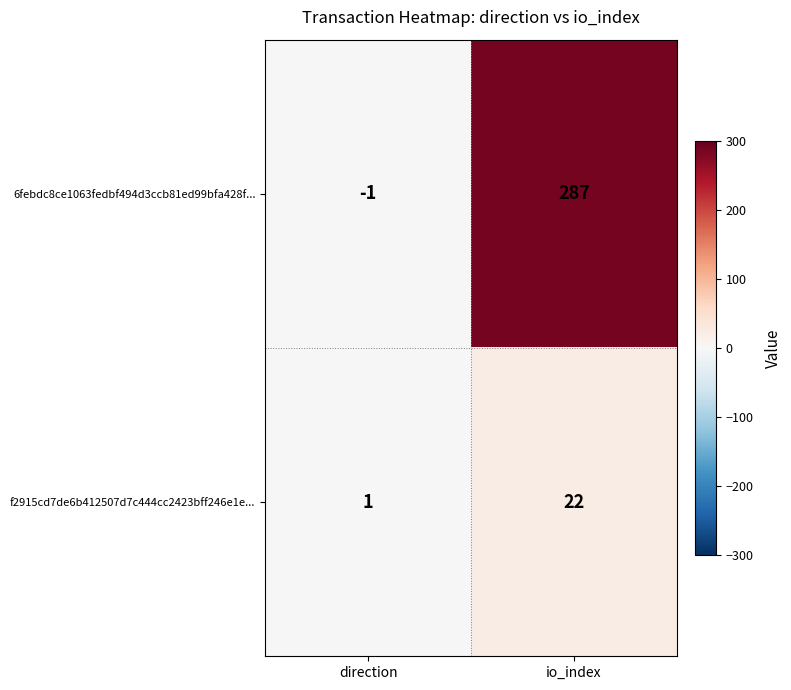

Which series has the largest range (max minus min)?

6febdc8ce1063fedbf494d3ccb81ed99bfa428f...